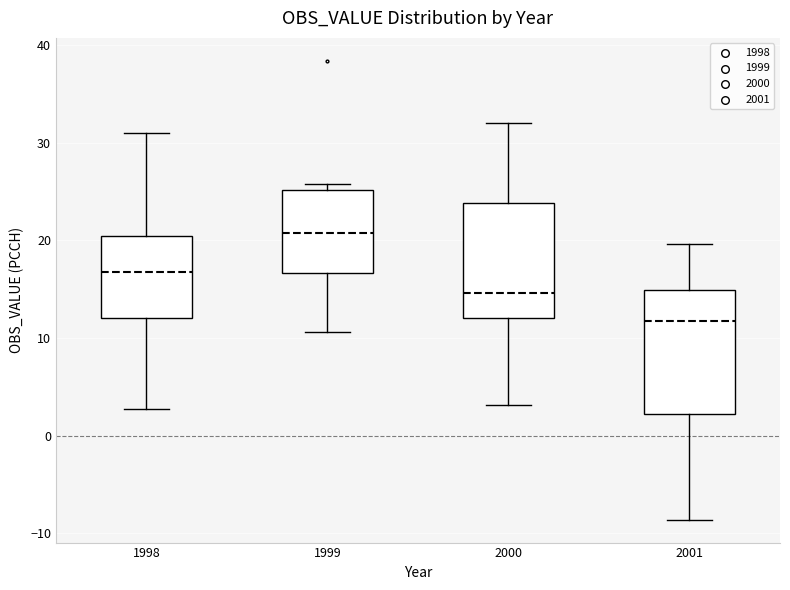

Where does the median line of the box at x = 1999 sit on the y-axis? The values are not printed on the chart, so give them approximately, as read against the axis.

21